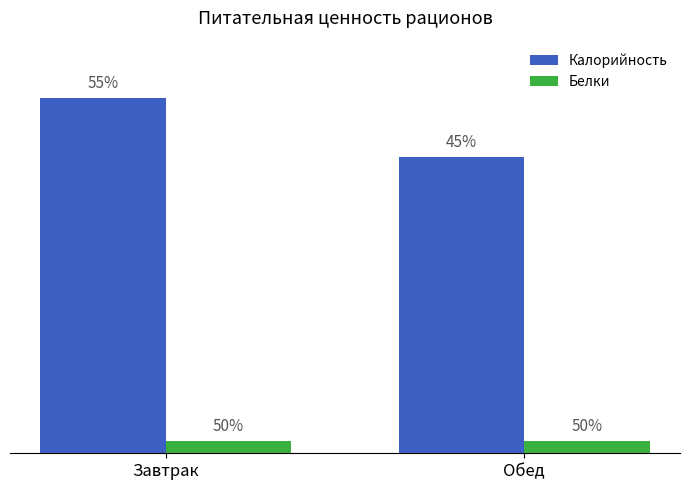

Reading left to right, what are all the values shown in this chart?

Калорийность: Завтрак=817.0	Обед=681.2
Белки: Завтрак=27.2	Обед=27.2